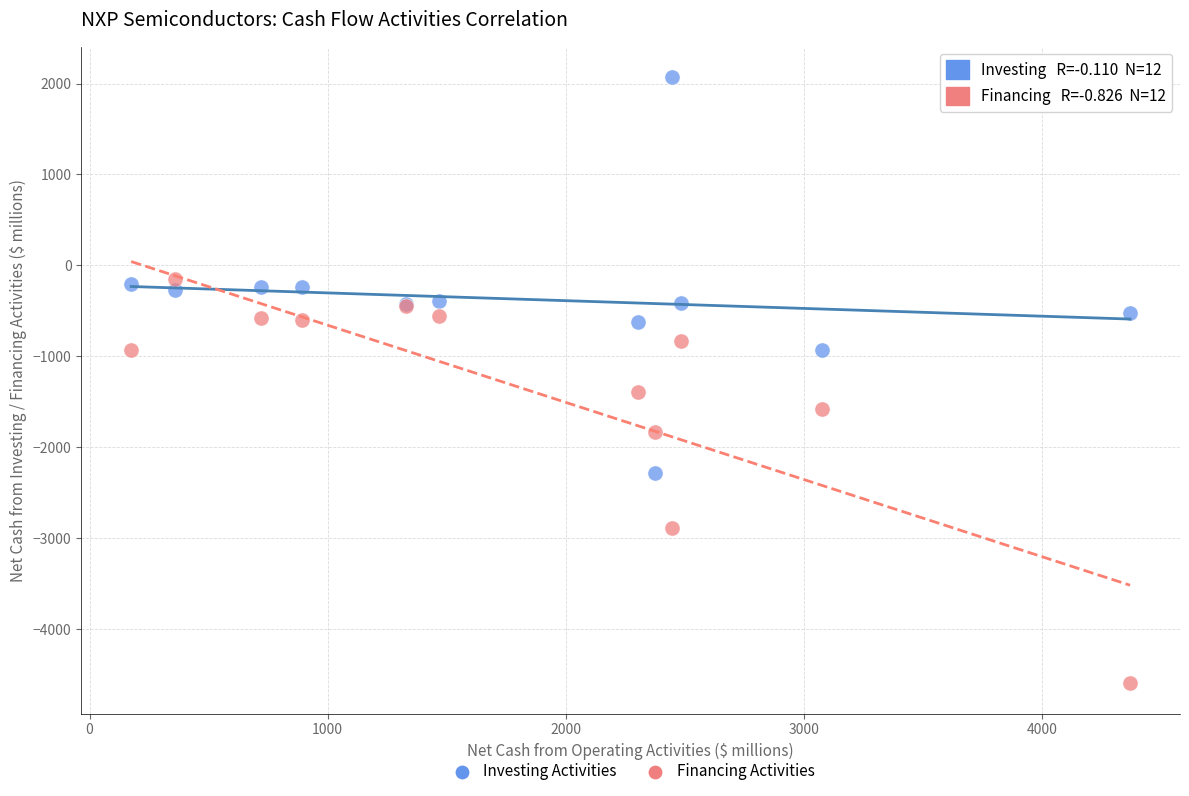

Across all series, what Y value is closest to -1262?

-1392